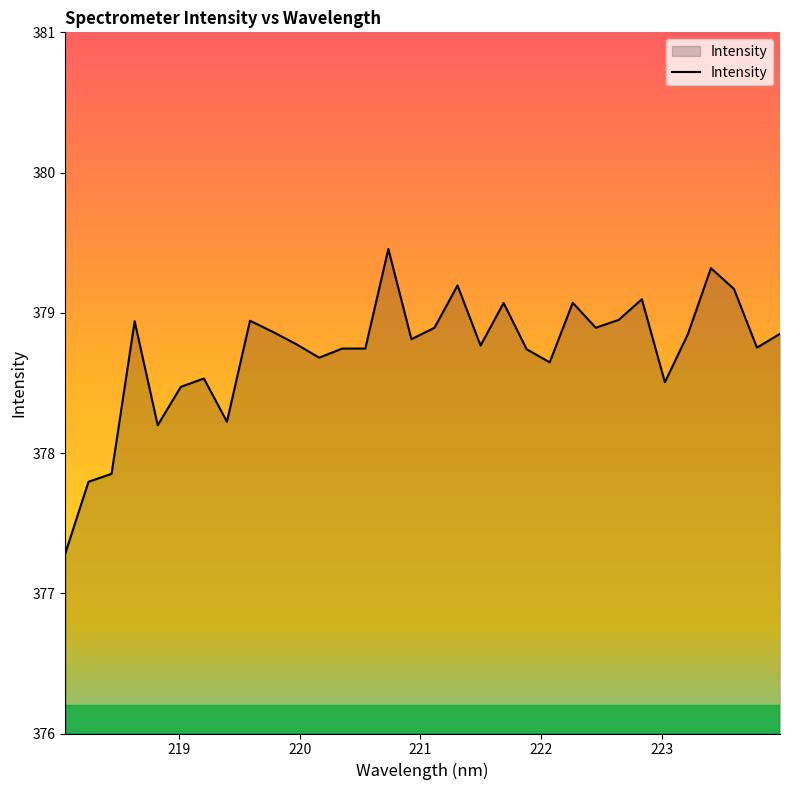

How many lines are shown in the chart?

1